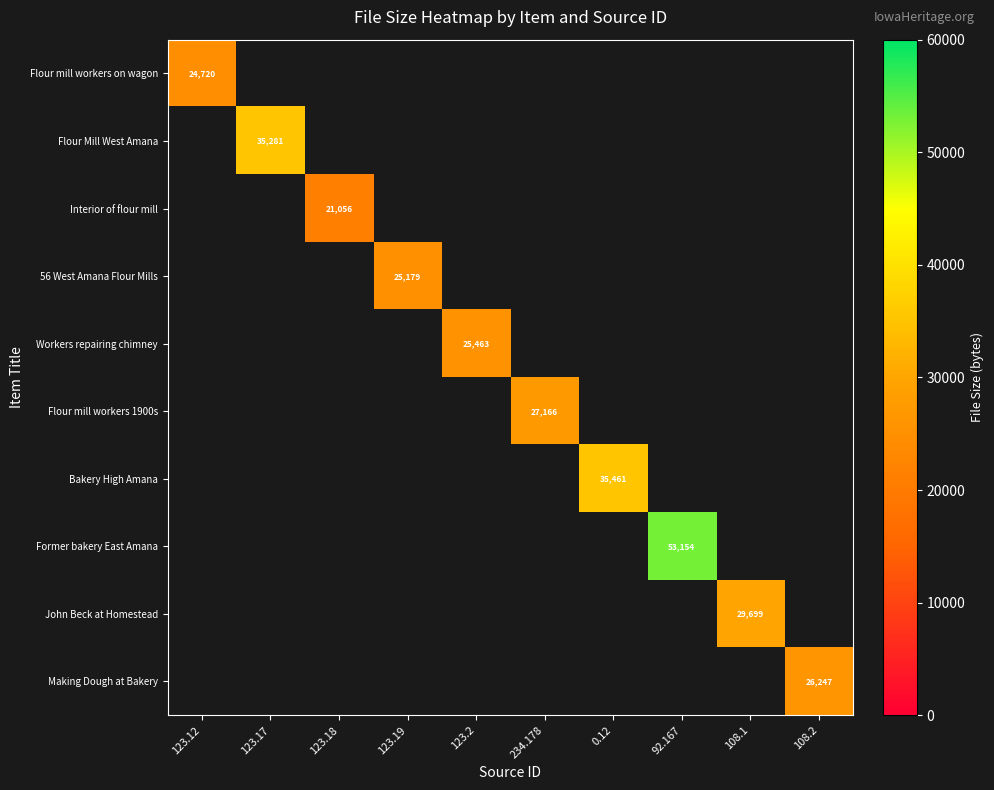

The Flour mill workers 1900s series shows -17473 at 108.1. True or false?

False